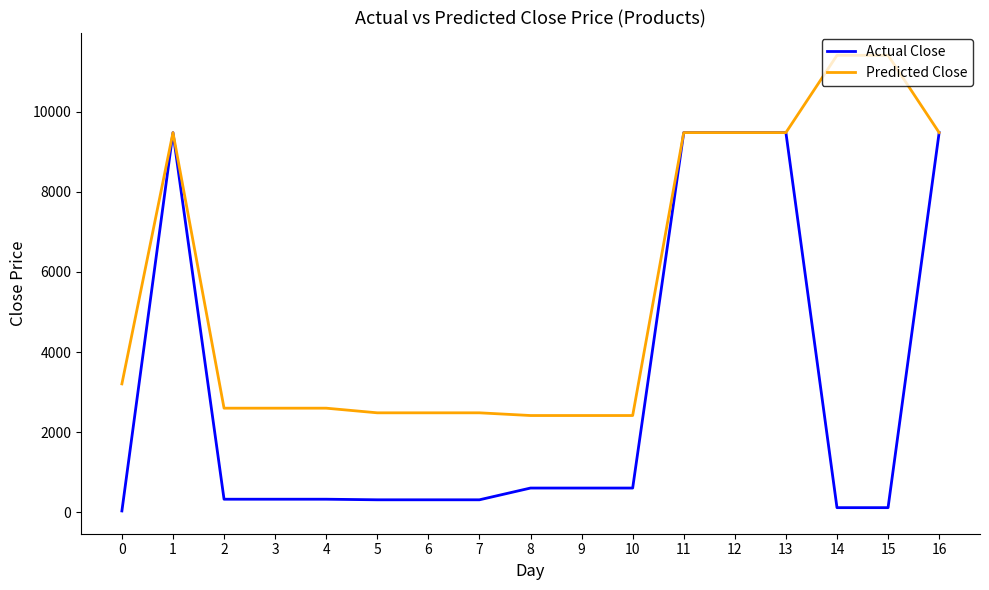

What is the greatest value displayed?

11410.0